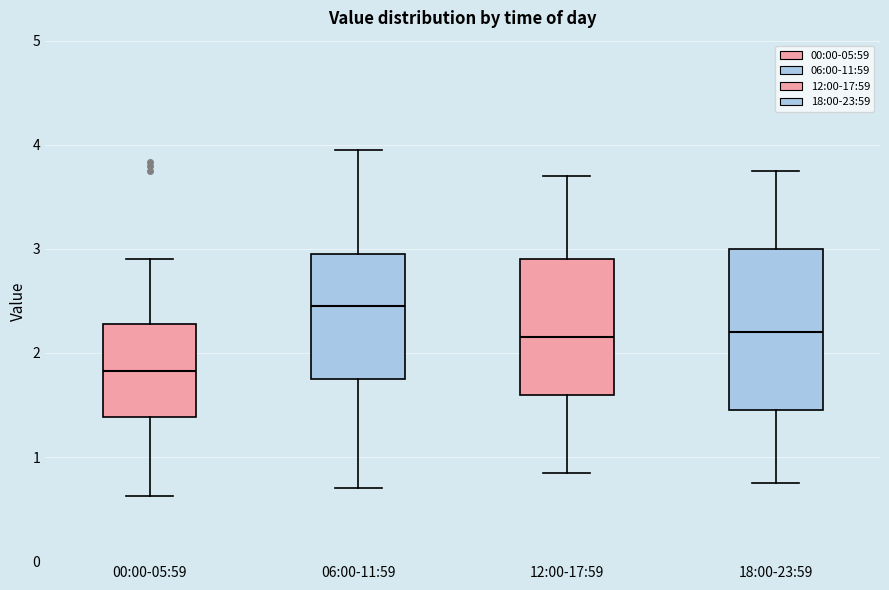

Reading left to right, read every box against the y-axis: the position of its median line, the range the box covers, and the ends of its whiskers. The values are not printed on the chart, so give them approximately, as read against the axis.

00:00-05:59: median 1.8, box 1.4 to 2.3, whiskers 0.6 to 2.9
06:00-11:59: median 2.5, box 1.8 to 3.0, whiskers 0.7 to 4.0
12:00-17:59: median 2.2, box 1.6 to 2.9, whiskers 0.9 to 3.7
18:00-23:59: median 2.2, box 1.5 to 3.0, whiskers 0.8 to 3.8